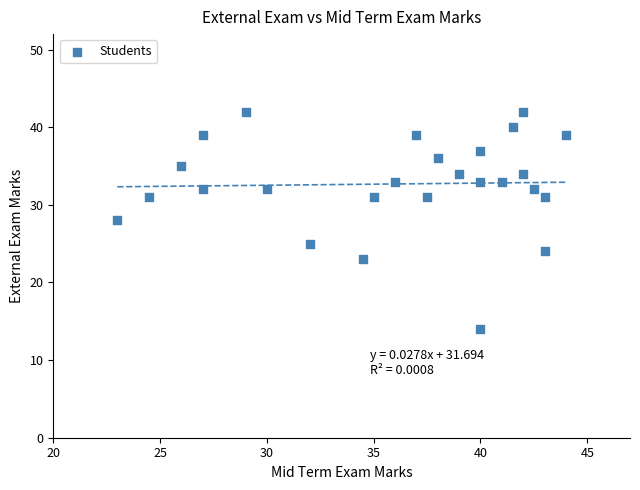

What is the range of Y values (max minus min)?

28